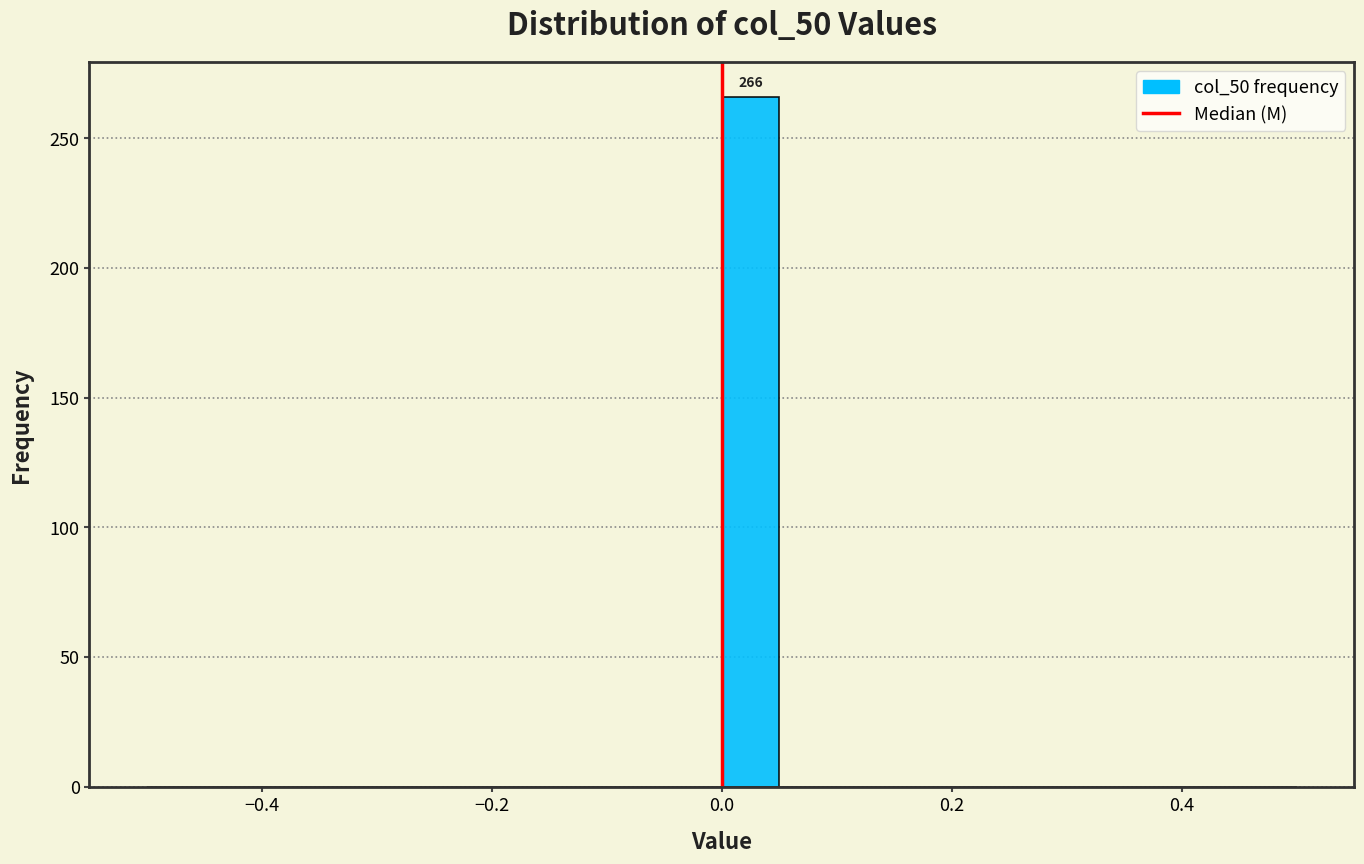

Read against the x-axis, roughly where is the centre of the tallest bar?

0.02